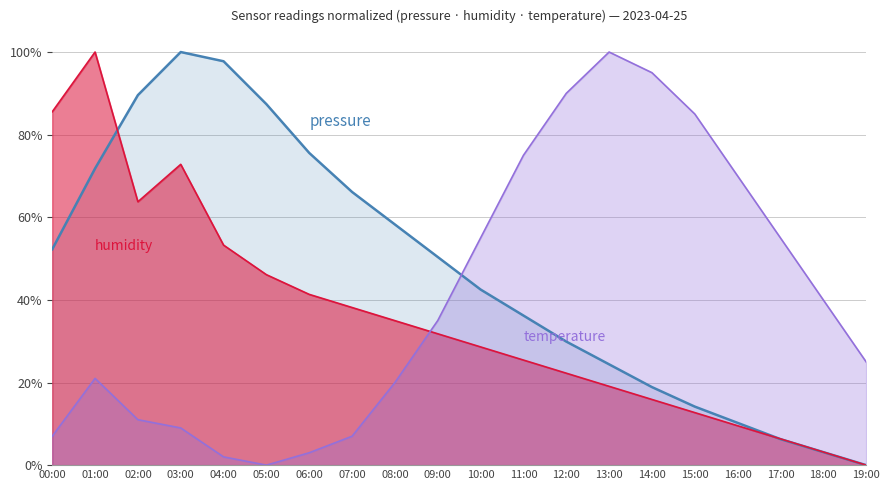

What is the value of the temperature point at the 16th from the left?

0.9